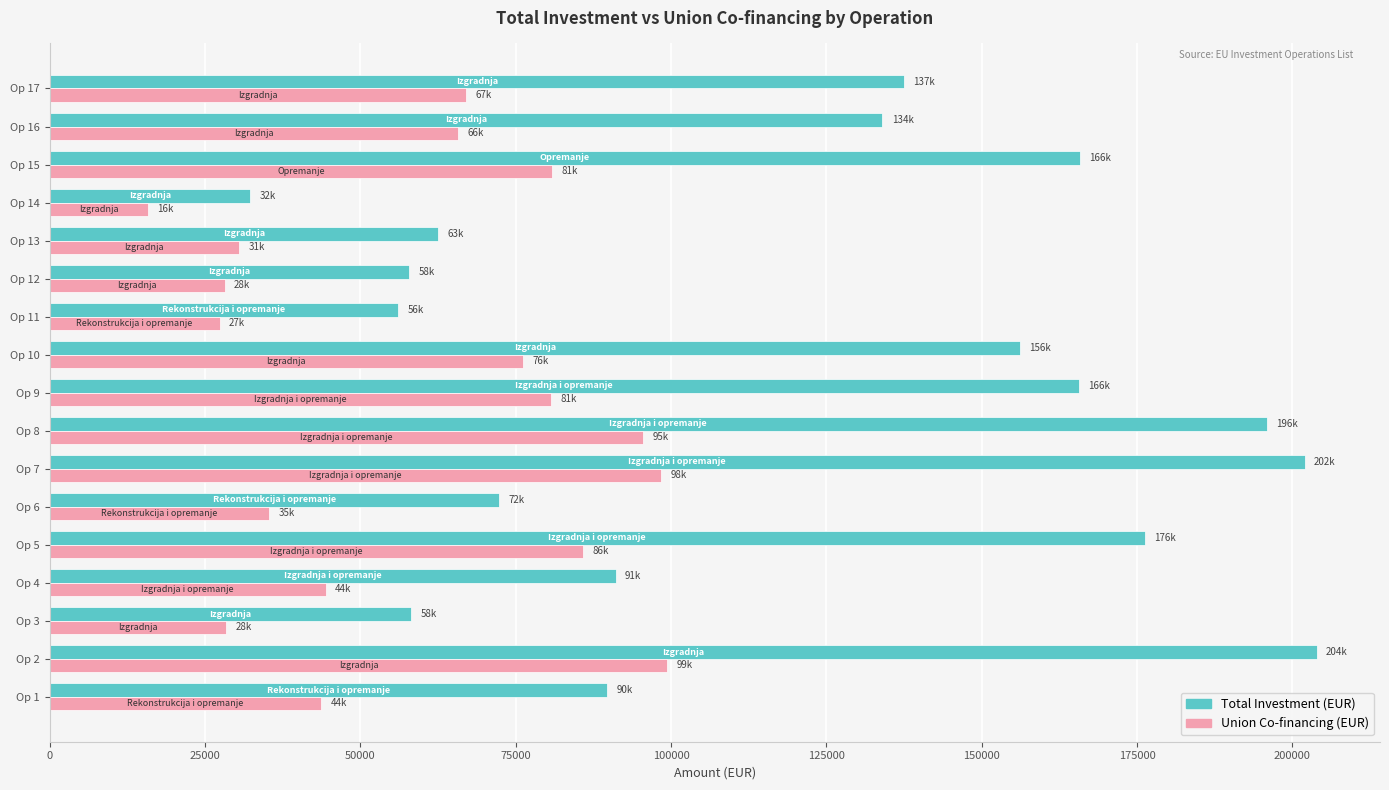

Is the value of Union Co-financing (EUR) at Op 9 greater than the value of Total Investment (EUR) at Op 6?

Yes